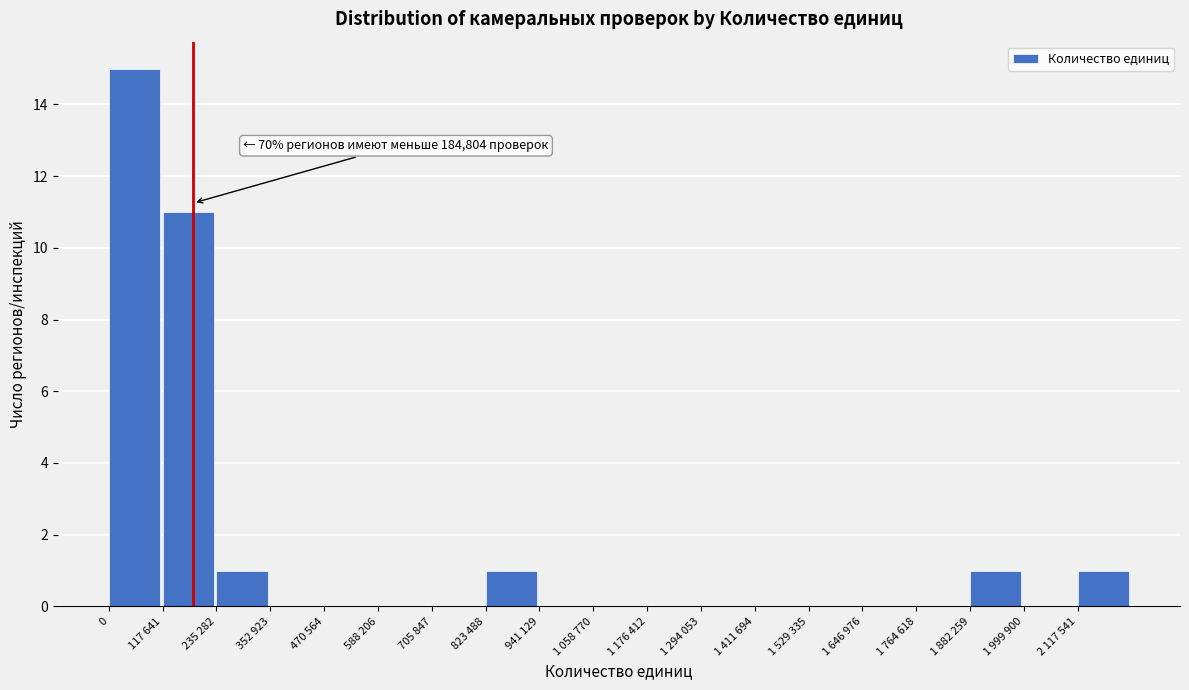

Reading left to right, list all the values displayed in this chart.

0=15	117 641=11	235 282=1	352 923=0	470 564=0	588 206=0	705 847=0	823 488=1	941 129=0	1 058 770=0	1 176 412=0	1 294 053=0	1 411 694=0	1 529 335=0	1 646 976=0	1 764 618=0	1 882 259=1	1 999 900=0	2 117 541=1